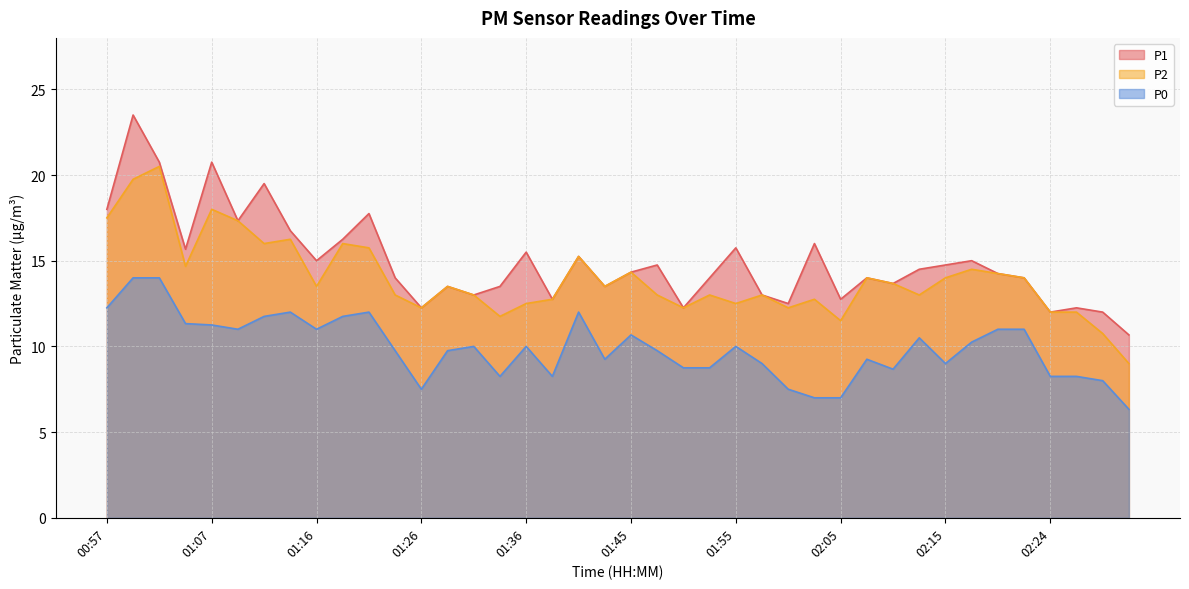

The P0 series shows 7.5 at 01:11. True or false?

False